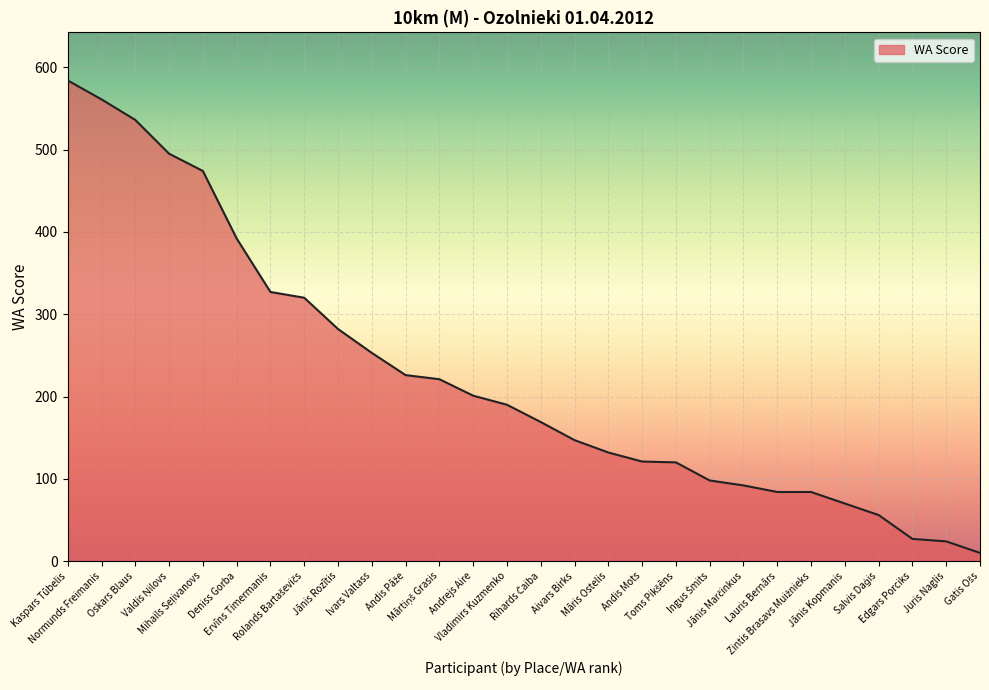

Count the number of data series in this chart.

1